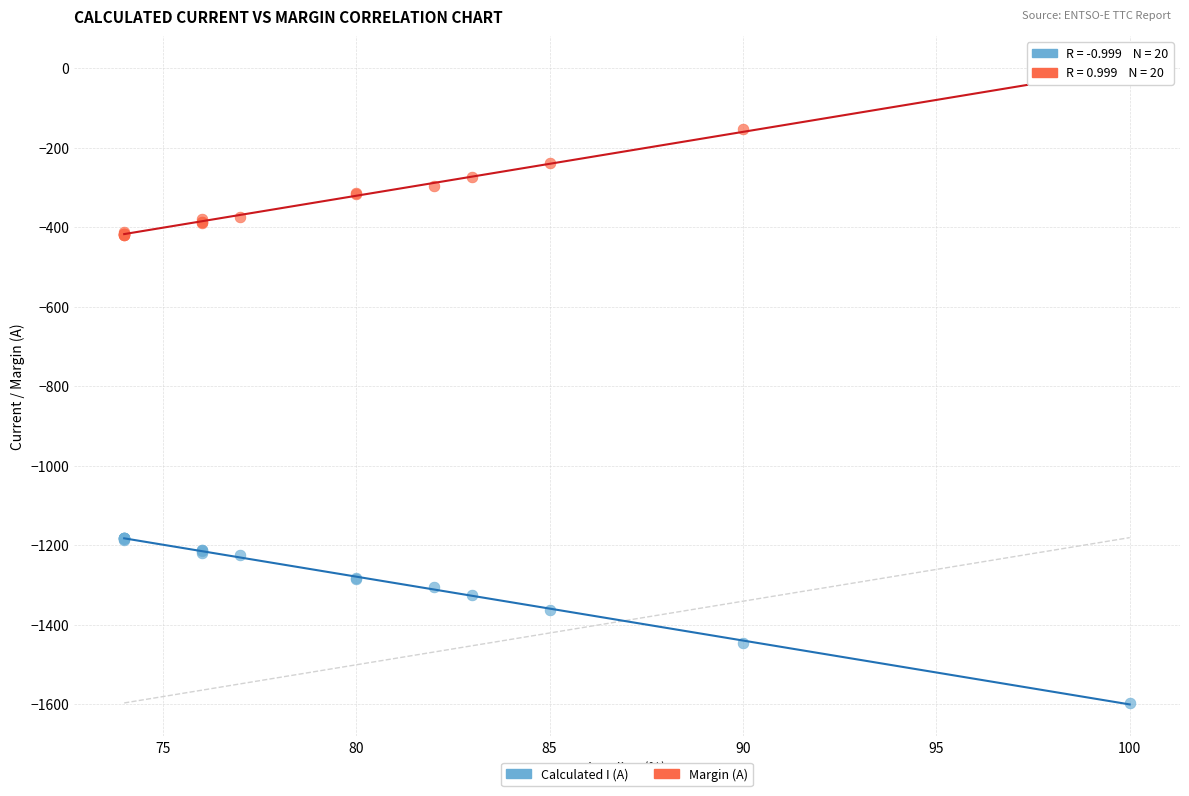

Which series reaches the minimum Y coordinate?

Calculated I (A)